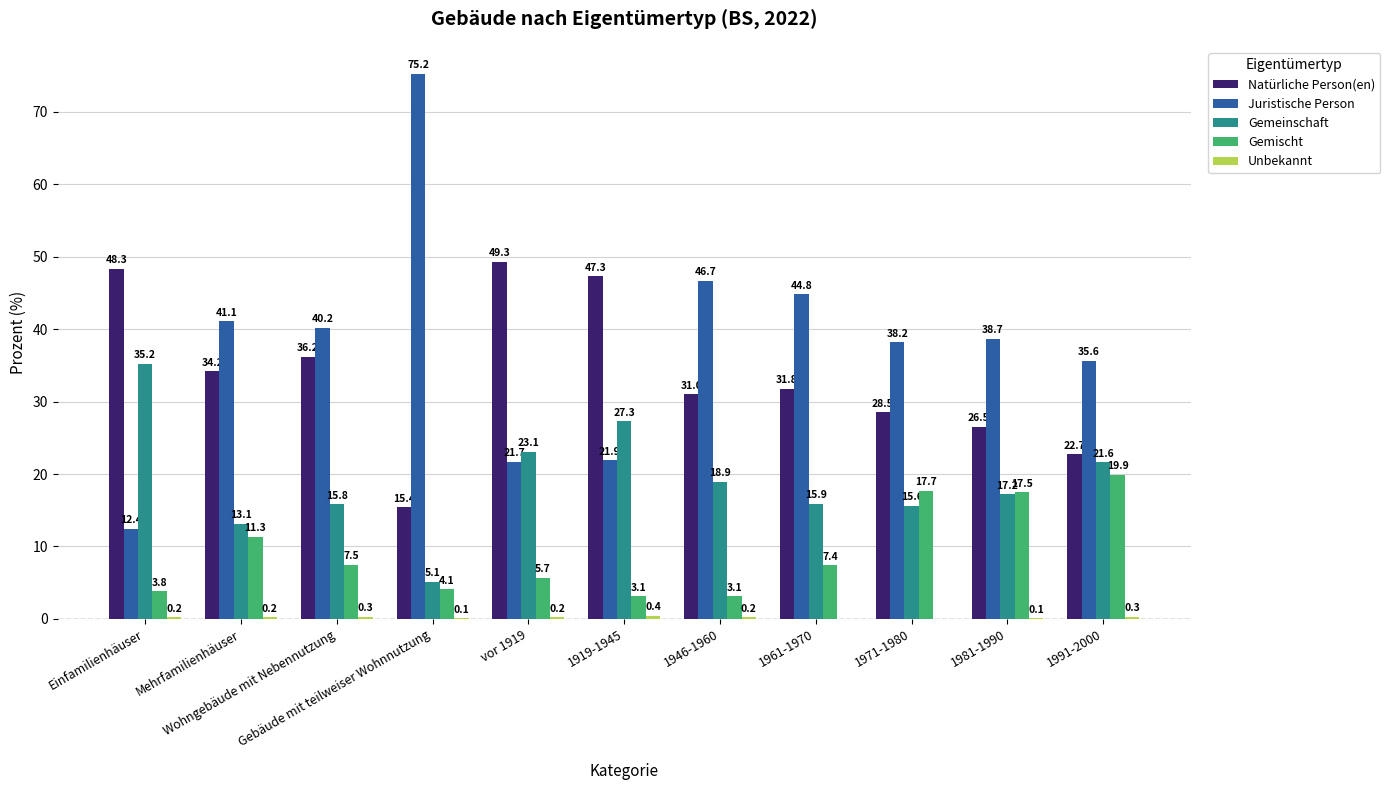

What is the highest value of the Juristische Person series?

75.2